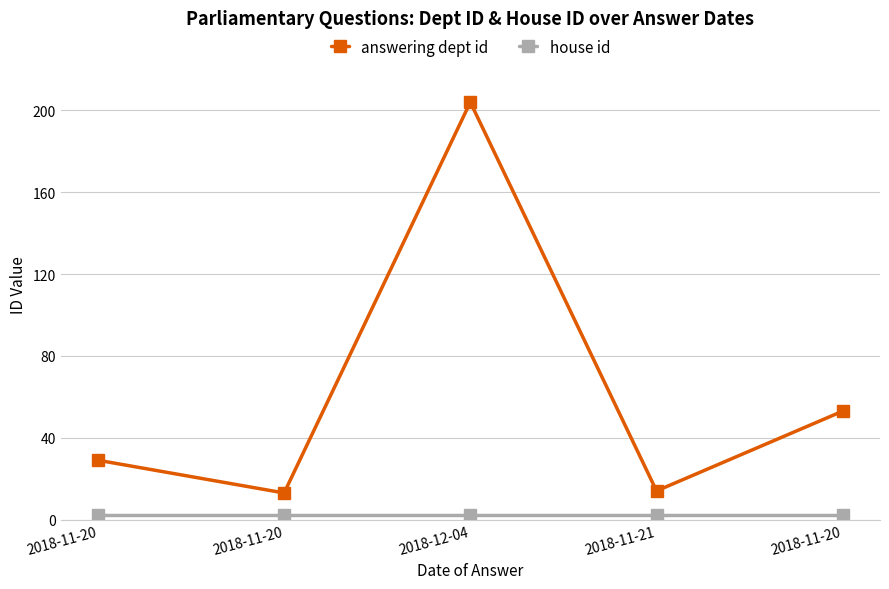

What value does the answering dept id series have at 2018-11-20, to the nearest 10?

50